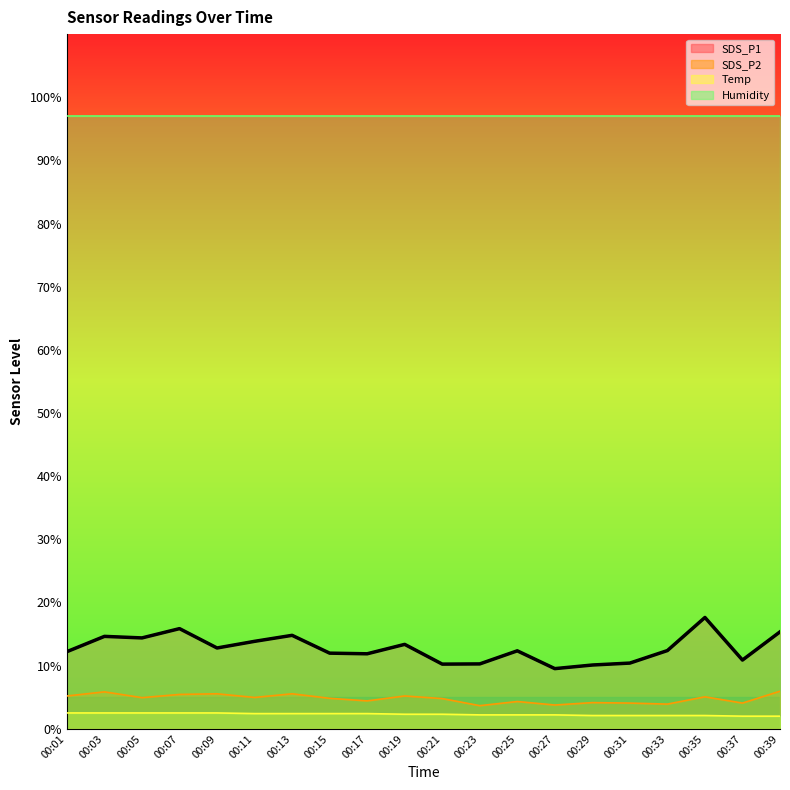

At which category is the sum across all series the highest?

00:35